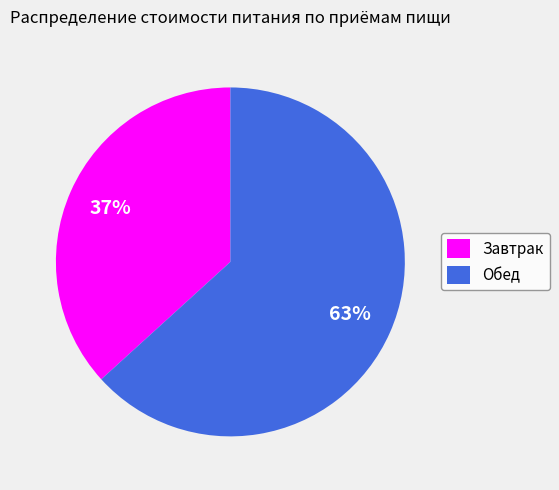

To the nearest percent, what percentage of the pie is Завтрак?

37%